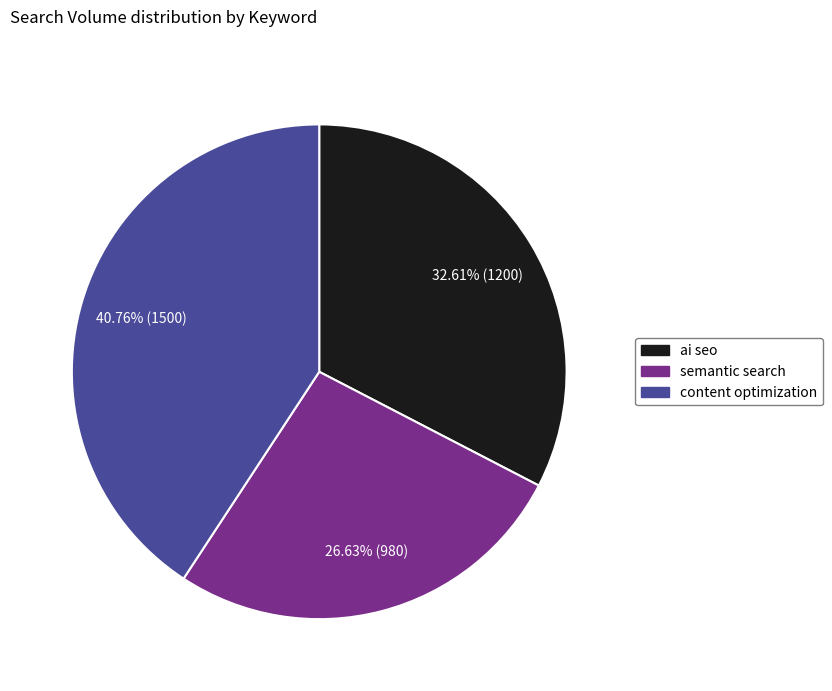

True or false: content optimization accounts for 41% of the total.

True